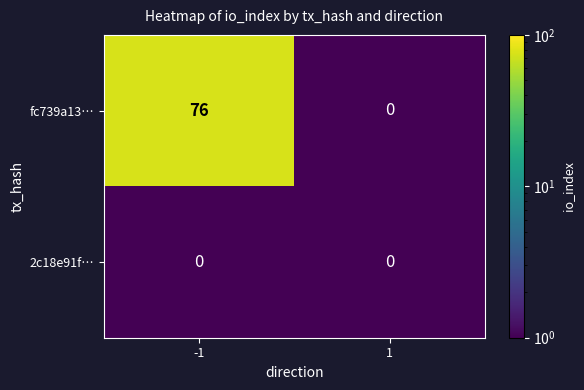

Which series has the largest total across all categories?

fc739a13…